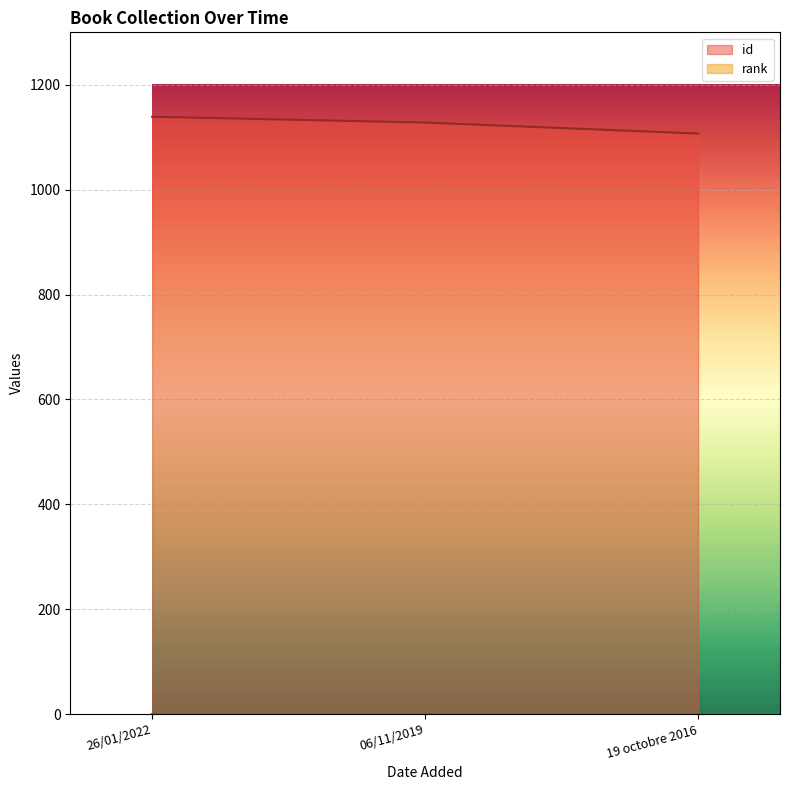

What is the label of the 3rd point from the left?

19 octobre 2016